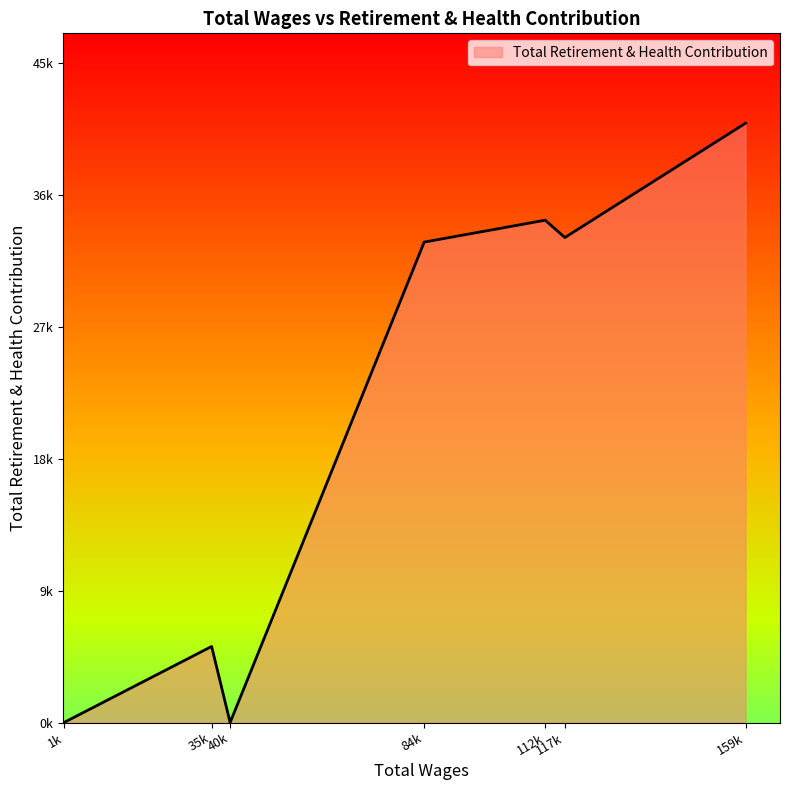

Does the chart have visible grid lines?

No